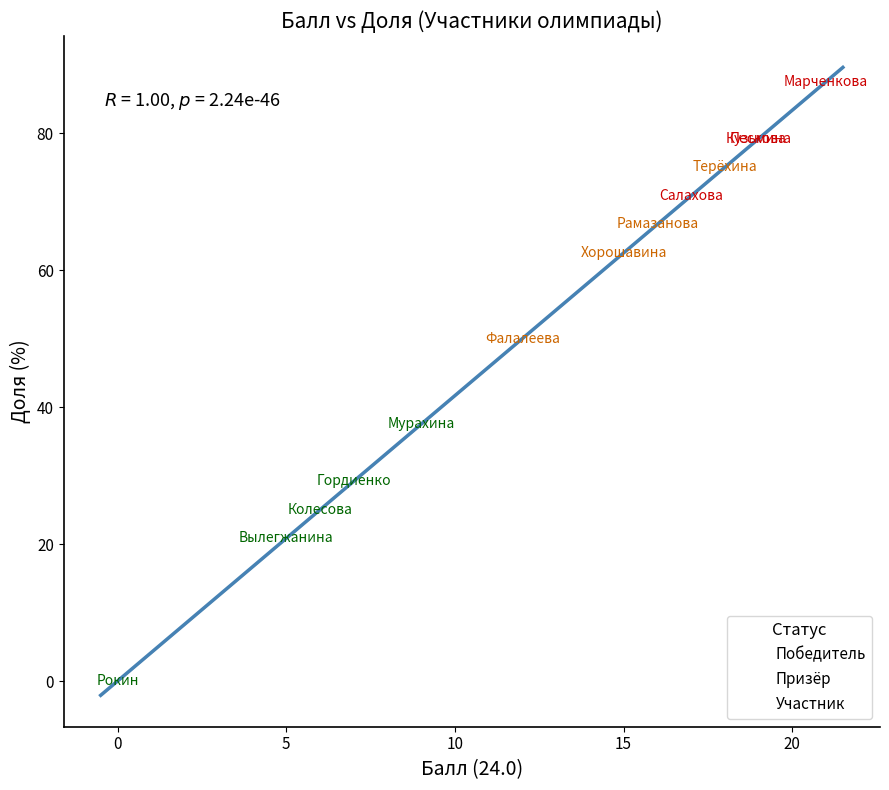

Which series has the largest Y range (max minus min)?

Участник